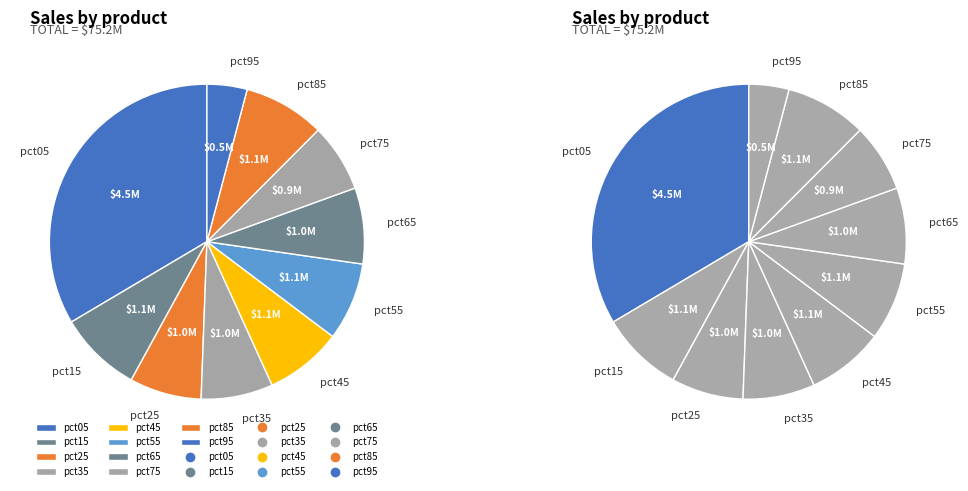

What is the ratio of the value at pct05 to the value at pct45?

4.2